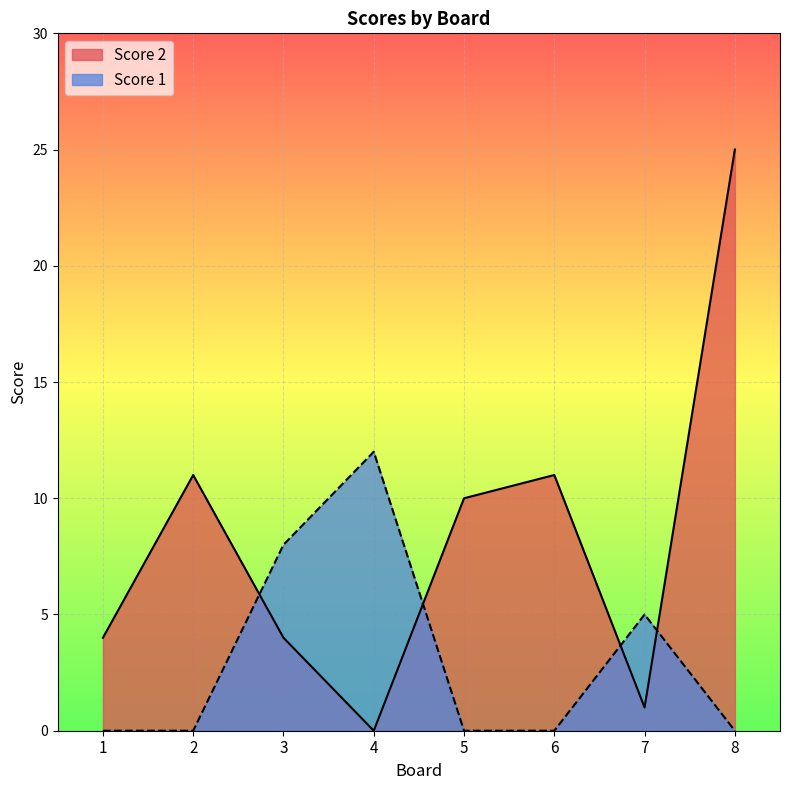

Rank the series by their average value, from lowest to highest.

Score 1, Score 2